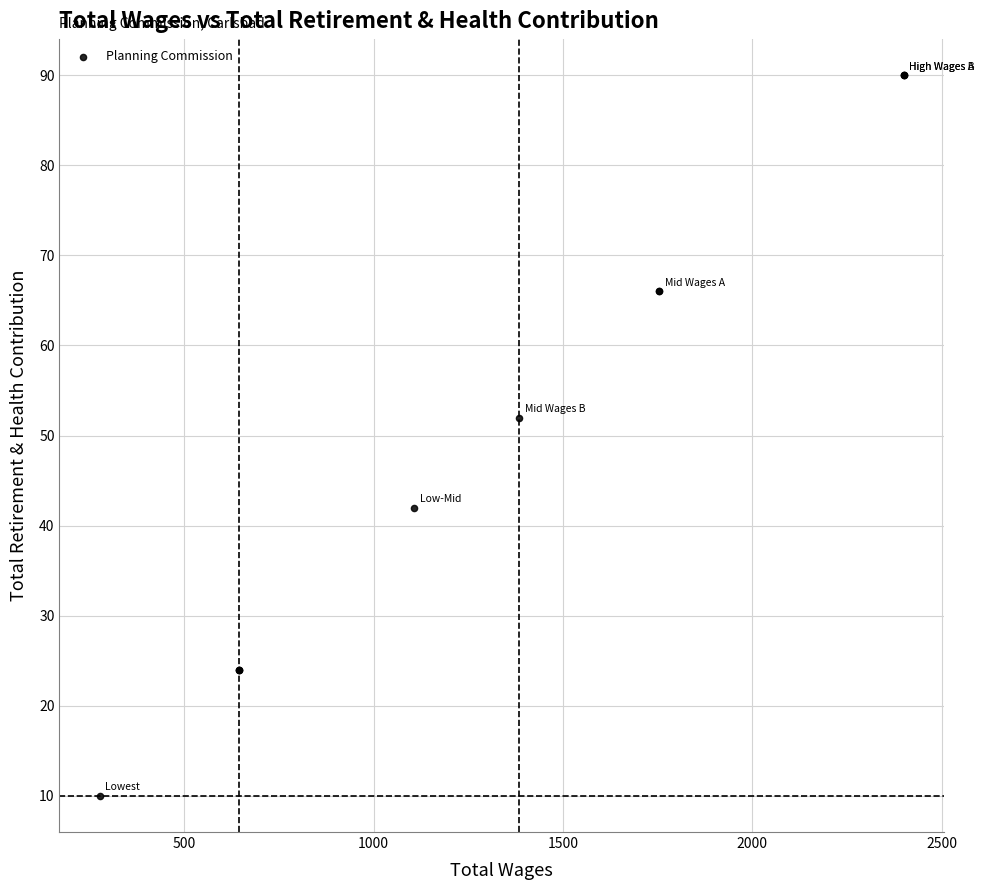

What Y value in the scatter plot is closest to 50?

52